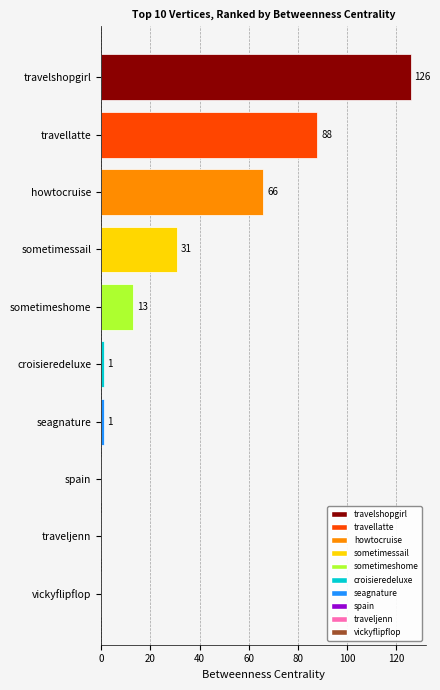

Is it true that sometimessail equals 31 at sometimessail?

True